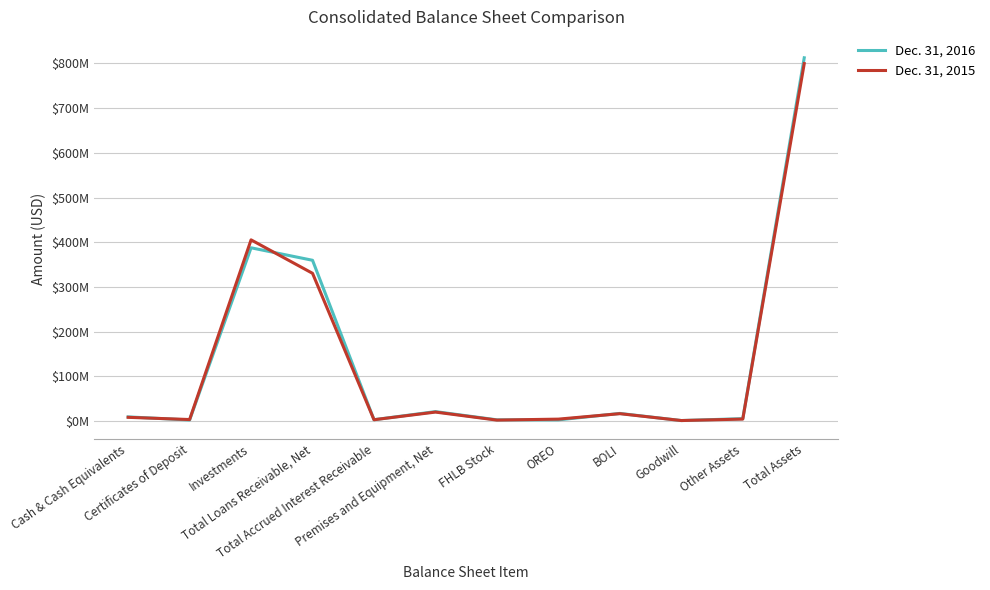

True or false: Dec. 31, 2015 and Dec. 31, 2016 intersect in this chart.

True